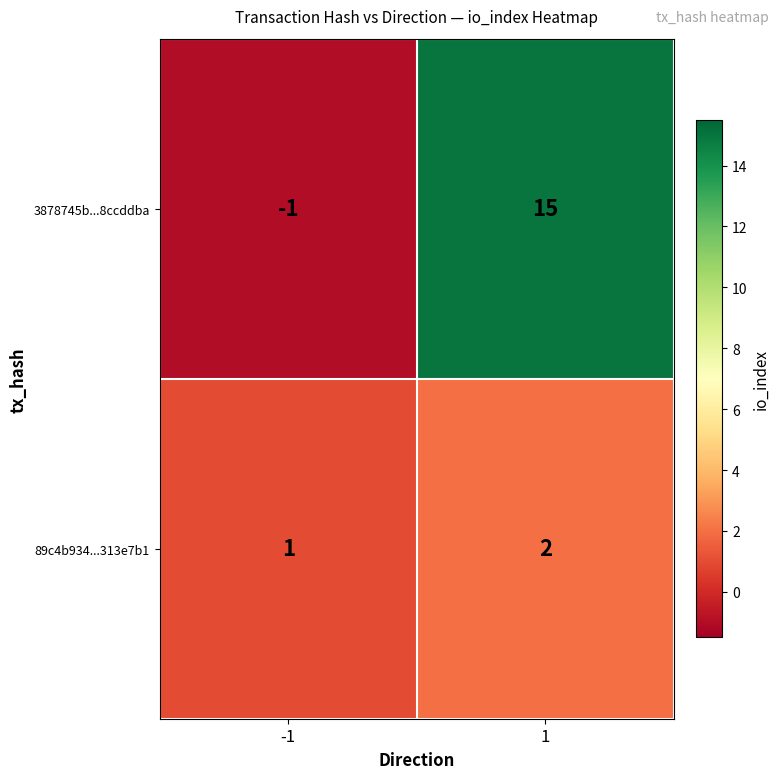

How many values in 3878745b...8ccddba are below zero?

1